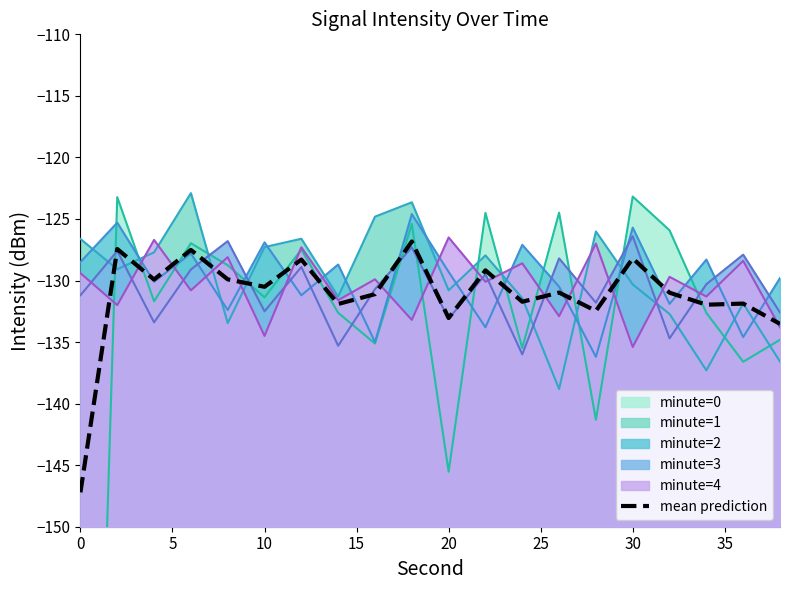

The chart shows a value of -94.6 at 0. True or false?

False